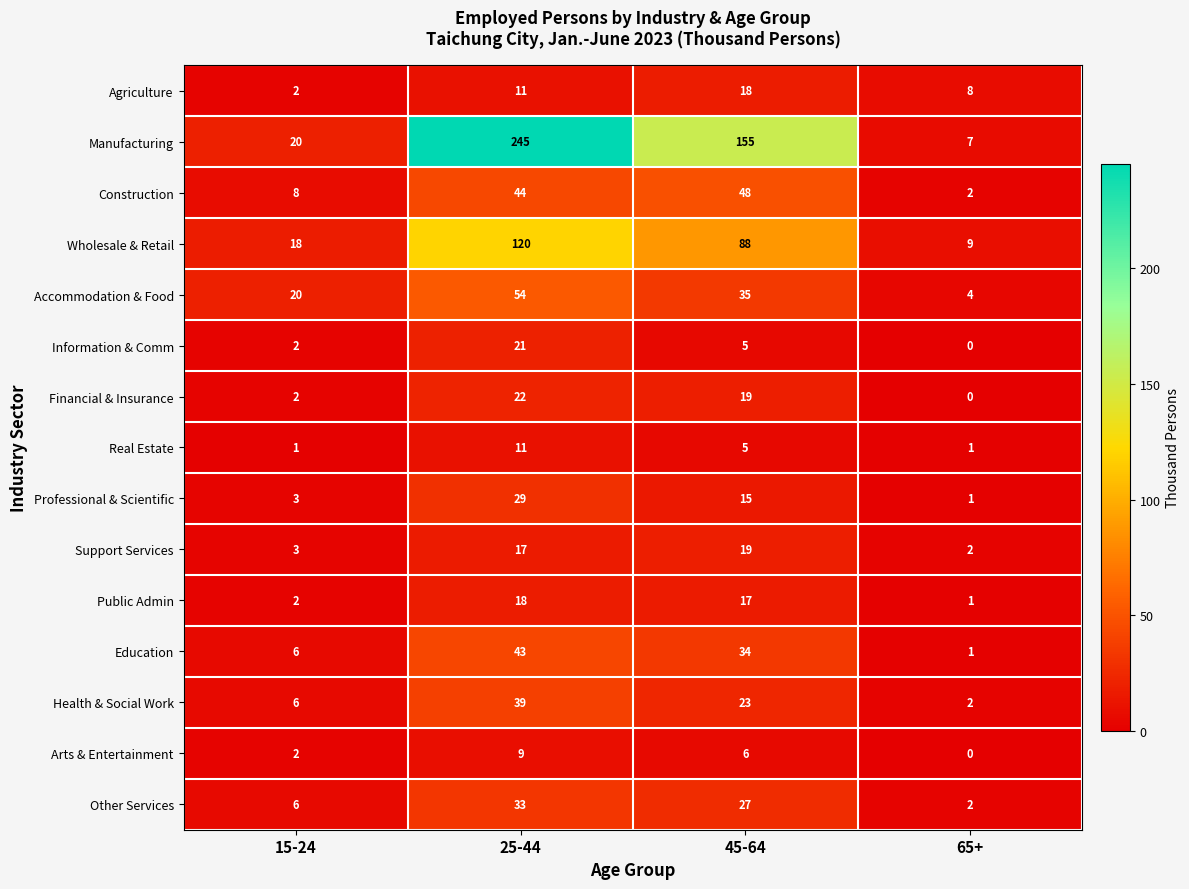

Between 25-44 and 45-64, which series saw the biggest shift?

Manufacturing